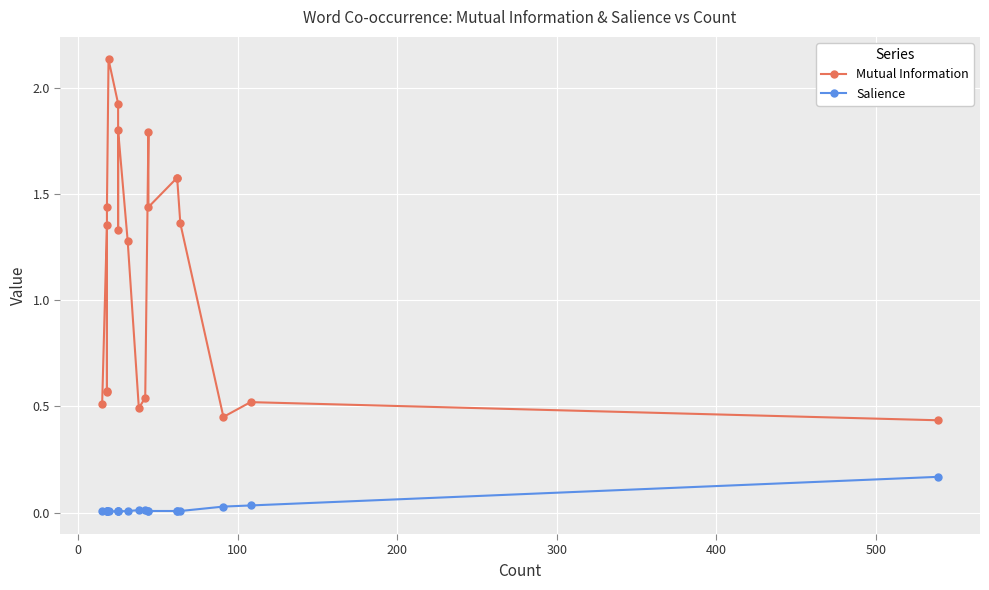

The value of Salience at 400 is 0.0. True or false?

False